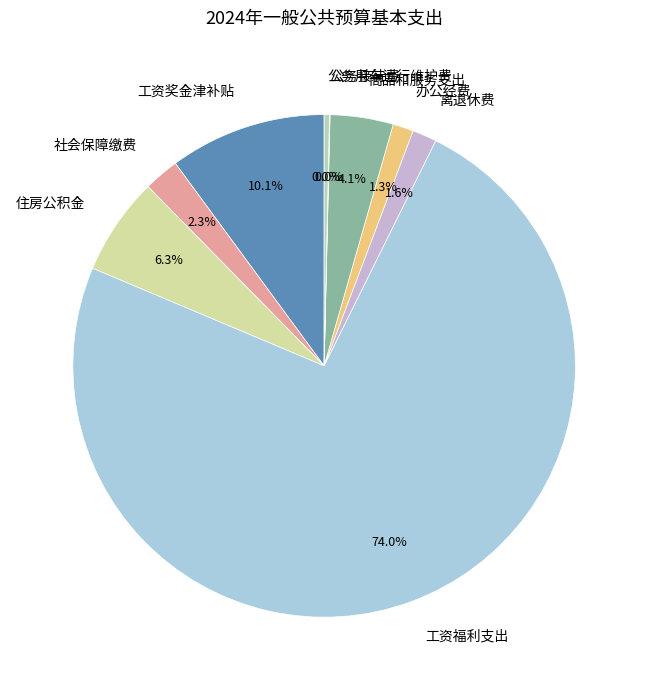

To the nearest percent, what is the difference between the 工资福利支出 and 社会保障缴费 slice percentages?

72%